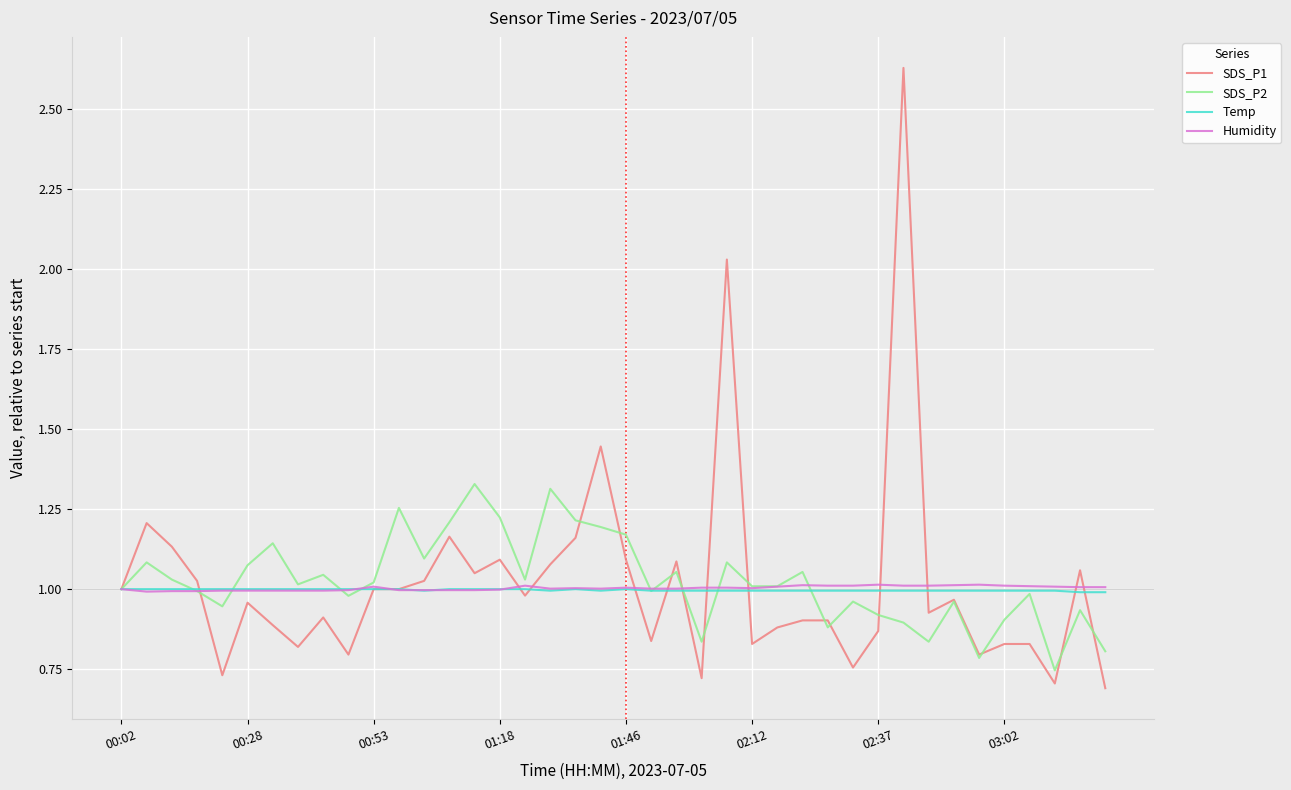

What is the difference between the second highest and minimum values in the SDS_P2 series?

0.6